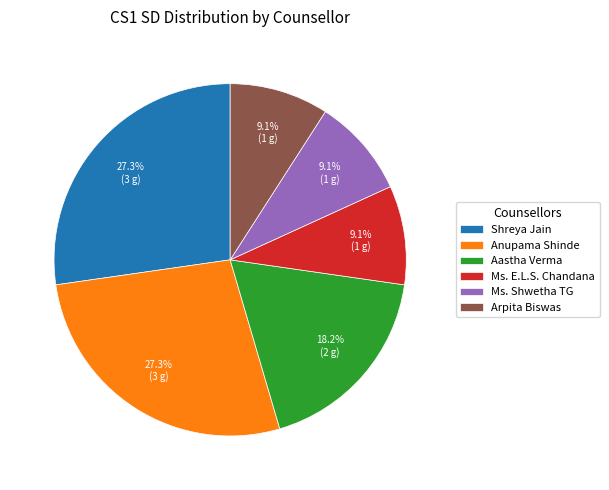

To the nearest percent, what percentage of the pie is Ms. Shwetha TG?

9%